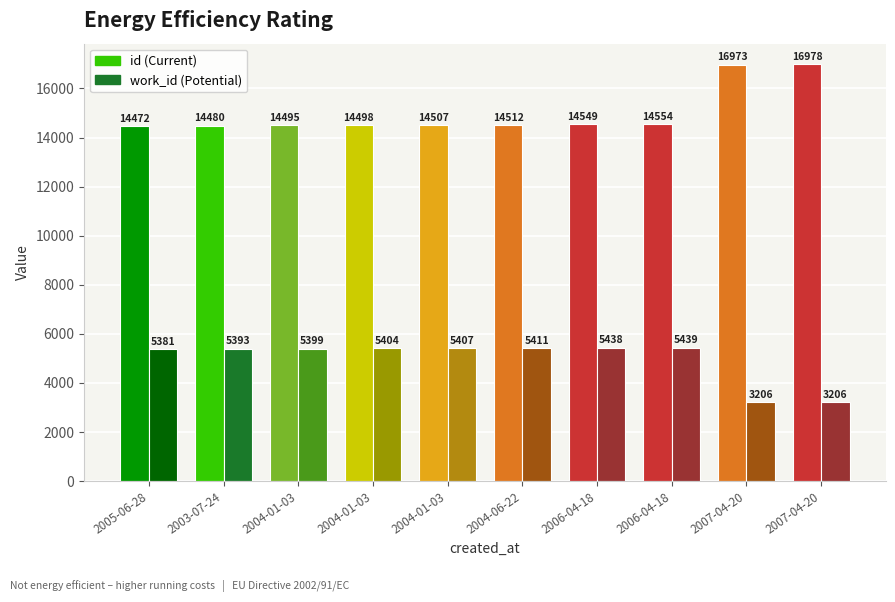

Rank the series by their average value, from highest to lowest.

id, work_id